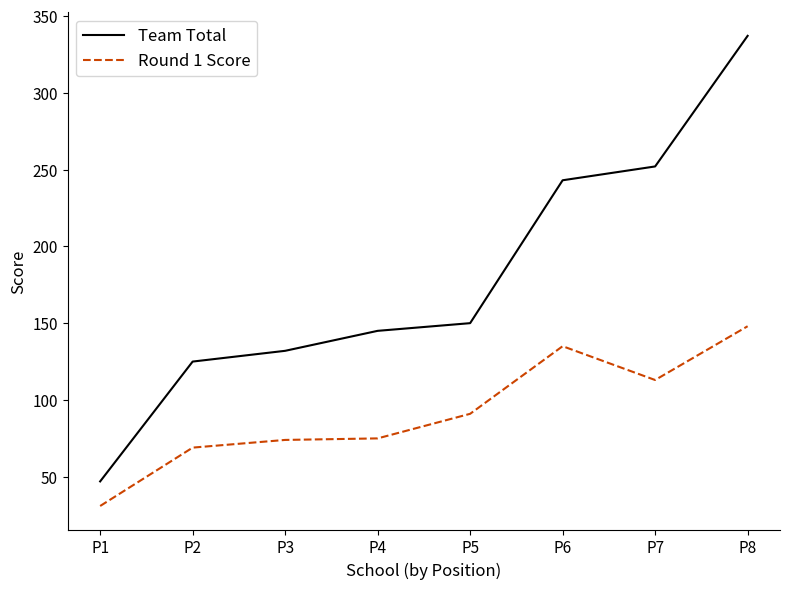

What is the smallest value displayed?

31